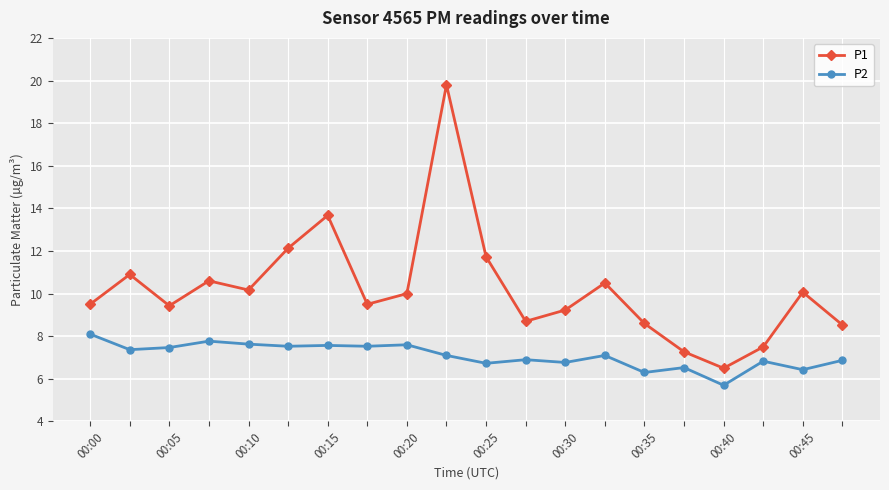

In P2, how many points are higher than both neighbors (excluding endpoints)?

7